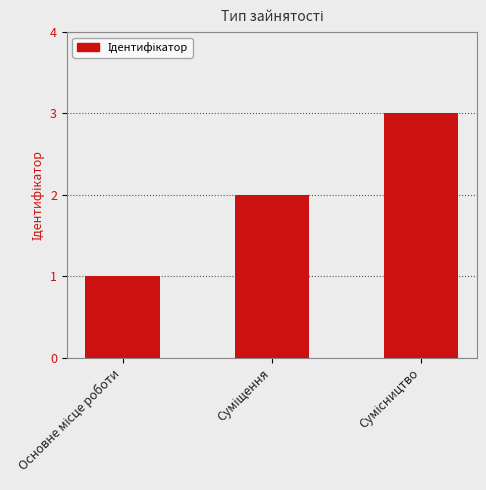

Does the chart contain stacked bars?

No